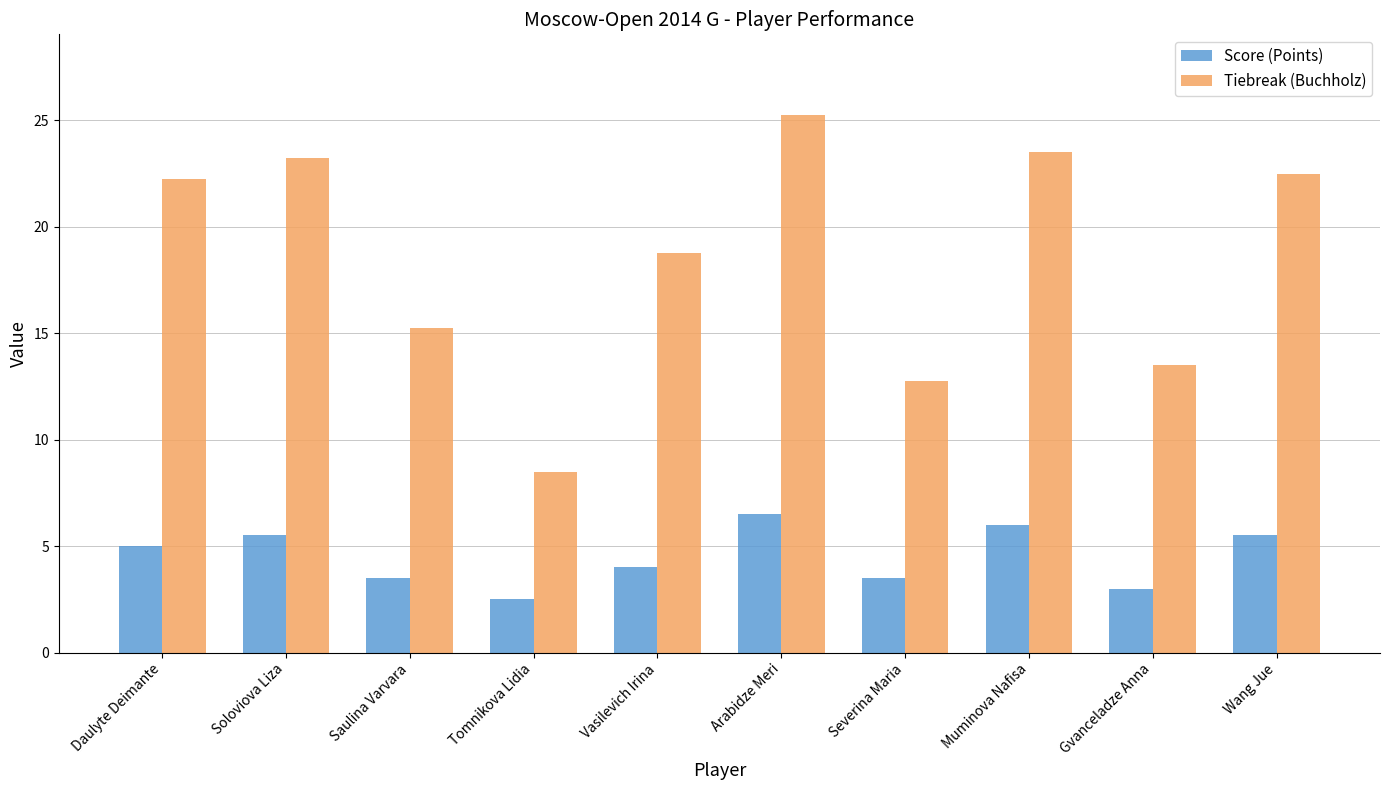

What are all the series names shown in the legend?

Score (Points), Tiebreak (Buchholz)